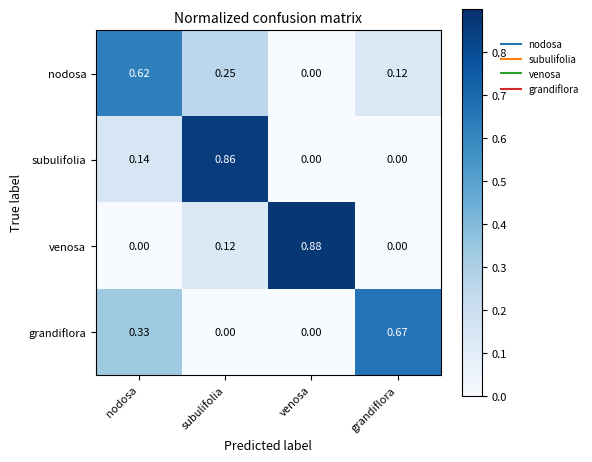

At which category is the sum across all series the highest?

subulifolia